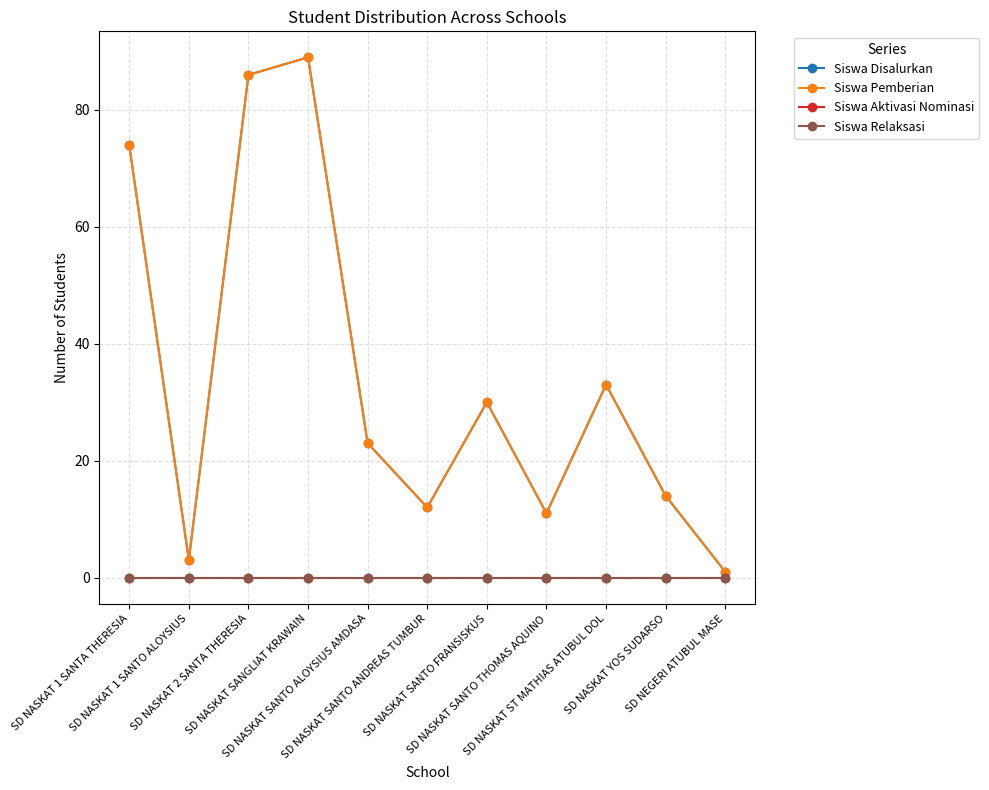

Reading left to right, transcribe all the data shown in this chart.

Siswa Disalurkan: 74	3	86	89	23	12	30	11	33	14	1
Siswa Pemberian: 74	3	86	89	23	12	30	11	33	14	1
Siswa Aktivasi Nominasi: 0	0	0	0	0	0	0	0	0	0	0
Siswa Relaksasi: 0	0	0	0	0	0	0	0	0	0	0